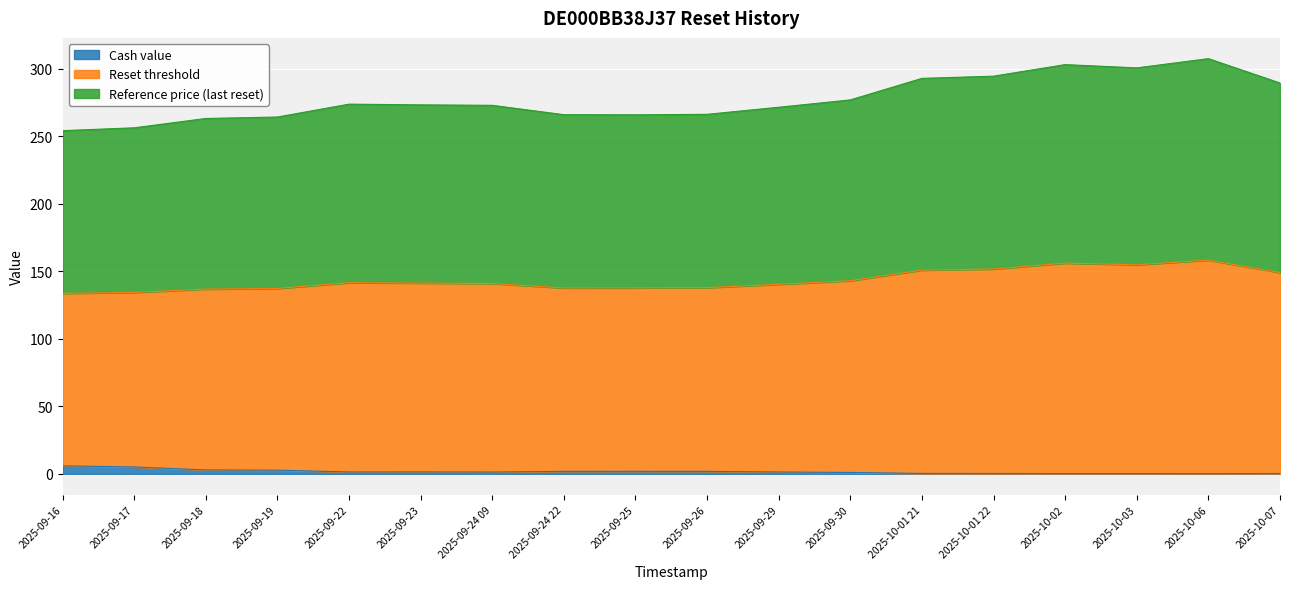

True or false: Reset threshold has a value of 151.5 at 2025-10-07.

False